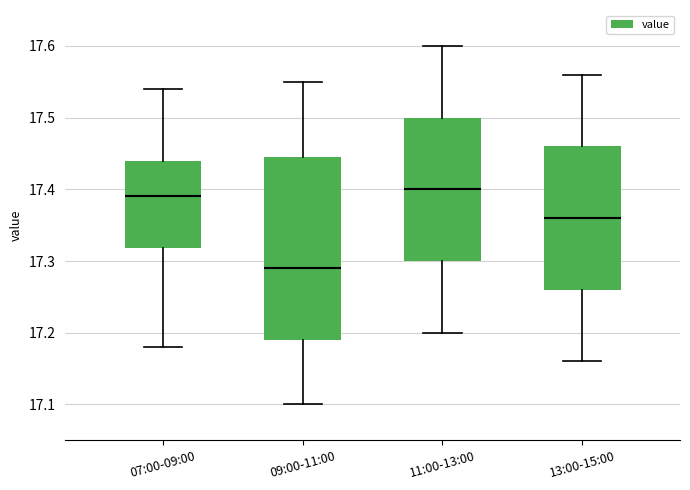

Reading left to right, transcribe this box plot: for each box, give where its median line is, the range the box spans, and where its two whiskers end, as read against the y-axis. The values are not printed on the chart, so give them approximately, as read against the axis.

07:00-09:00: median 17.39, box 17.32 to 17.44, whiskers 17.18 to 17.54
09:00-11:00: median 17.29, box 17.19 to 17.45, whiskers 17.10 to 17.55
11:00-13:00: median 17.40, box 17.30 to 17.50, whiskers 17.20 to 17.60
13:00-15:00: median 17.36, box 17.26 to 17.46, whiskers 17.16 to 17.56